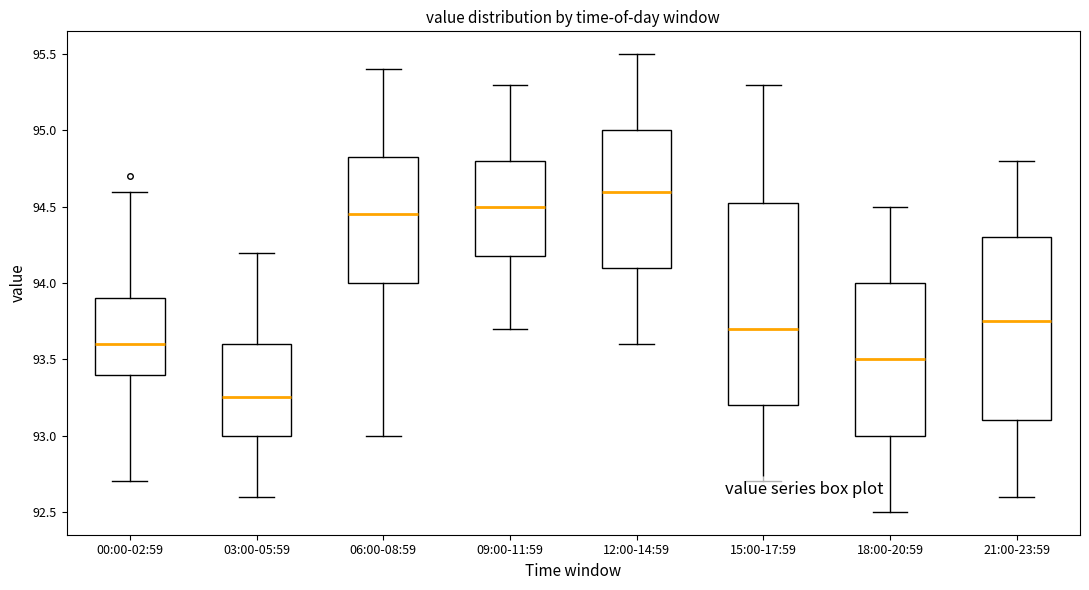

Reading left to right, read every box against the y-axis: the position of its median line, the range the box covers, and the ends of its whiskers. The values are not printed on the chart, so give them approximately, as read against the axis.

00:00-02:59: median 93.60, box 93.40 to 93.90, whiskers 92.70 to 94.60
03:00-05:59: median 93.25, box 93.00 to 93.60, whiskers 92.60 to 94.20
06:00-08:59: median 94.45, box 94.00 to 94.85, whiskers 93.00 to 95.40
09:00-11:59: median 94.50, box 94.20 to 94.80, whiskers 93.70 to 95.30
12:00-14:59: median 94.60, box 94.10 to 95.00, whiskers 93.60 to 95.50
15:00-17:59: median 93.70, box 93.20 to 94.55, whiskers 92.70 to 95.30
18:00-20:59: median 93.50, box 93.00 to 94.00, whiskers 92.50 to 94.50
21:00-23:59: median 93.75, box 93.10 to 94.30, whiskers 92.60 to 94.80